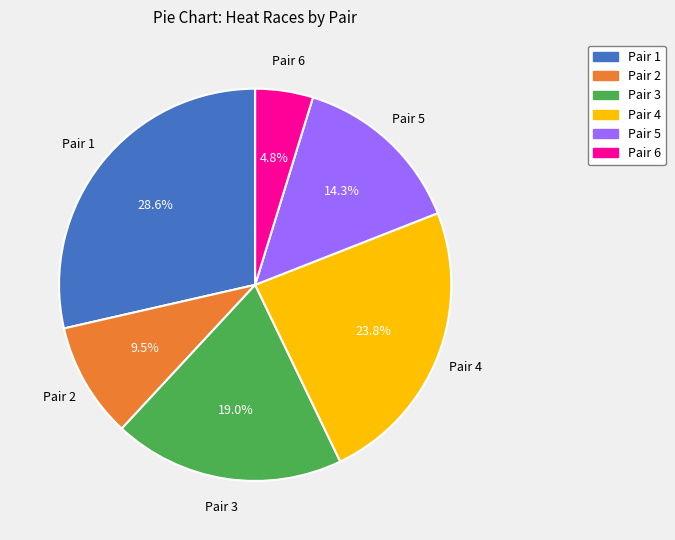

Rank the categories by value from lowest to highest.

Pair 6, Pair 2, Pair 5, Pair 3, Pair 4, Pair 1